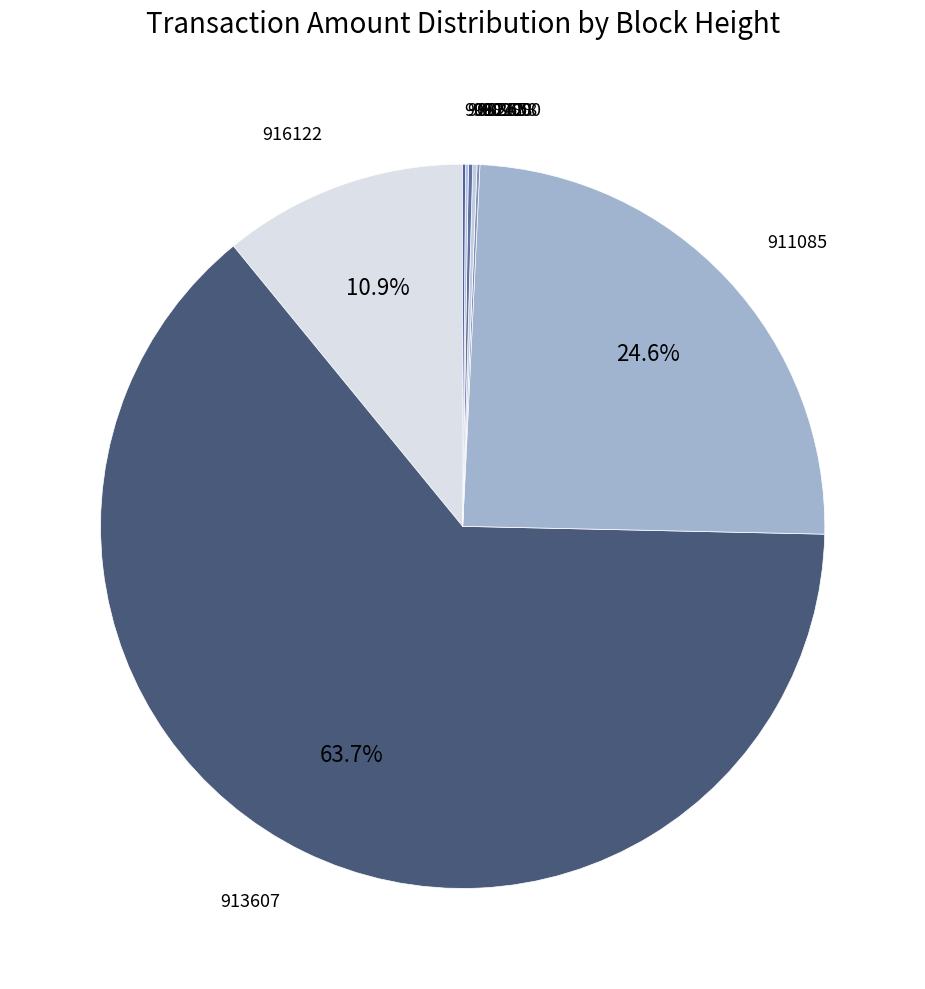

Combined, do 913607 and 911085 account for over 50%?

Yes